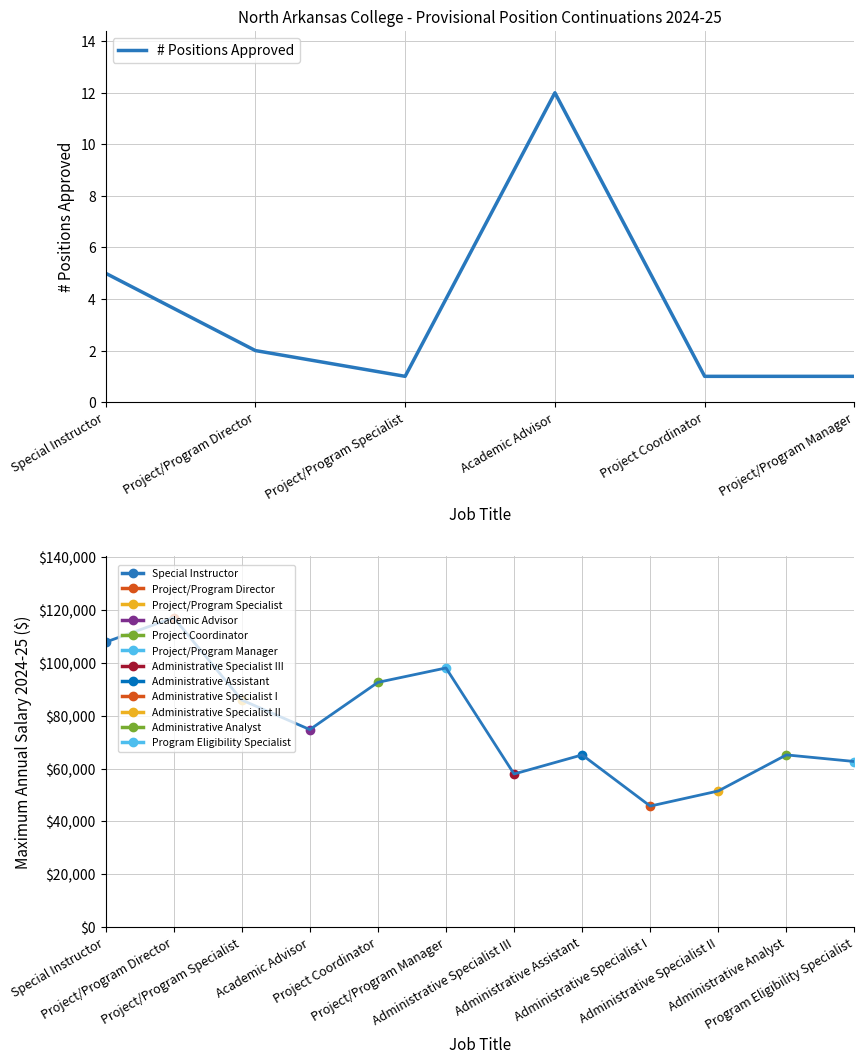

What is the greatest value displayed?

12